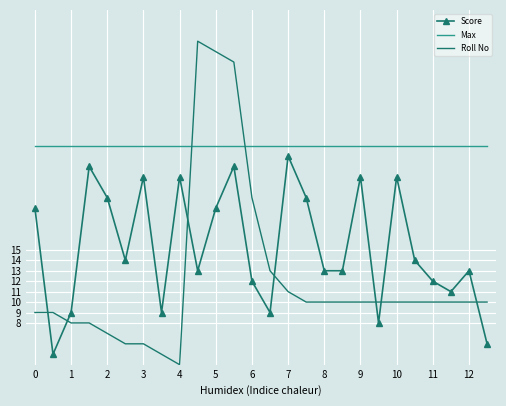

What is the highest value of the Score series?

24